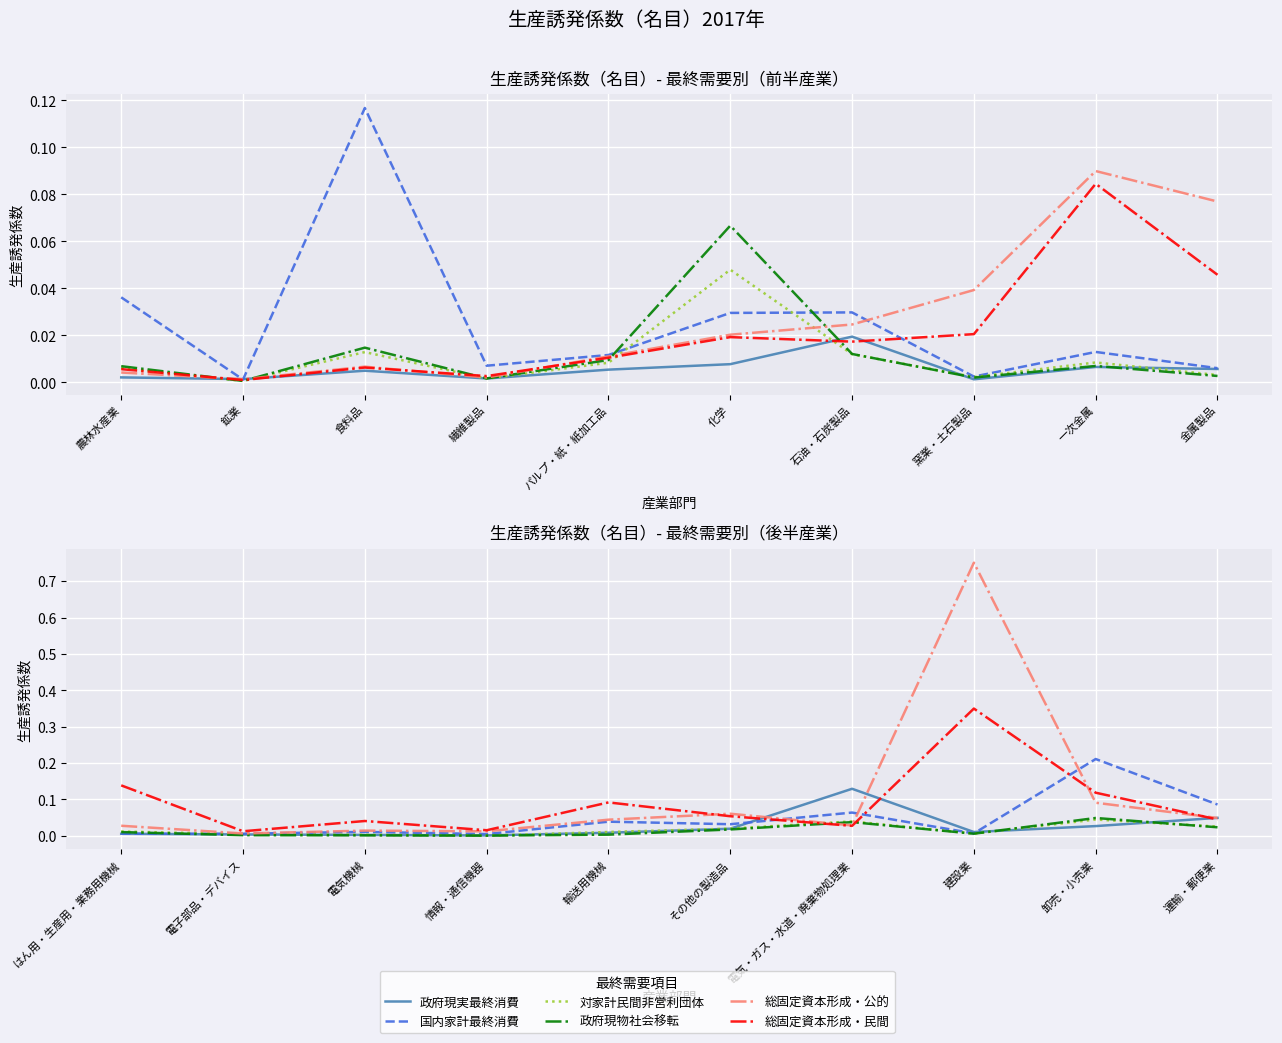

Which has a higher value, 輸送用機械 or 電気・ガス・水道・廃棄物処理業?

電気・ガス・水道・廃棄物処理業